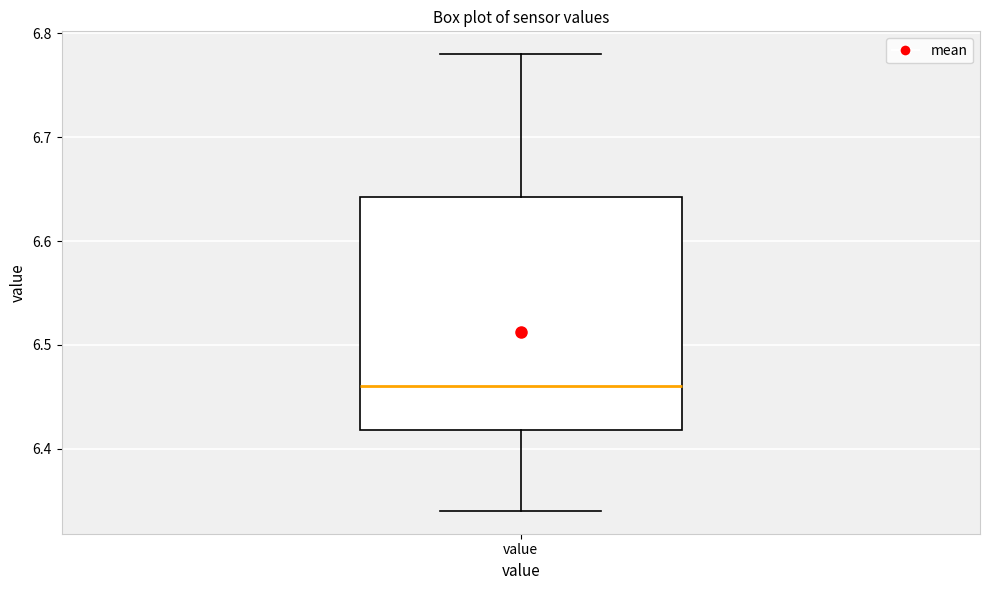

Read this box plot against the y-axis: the position of the median line, the range covered by the box, and the ends of both whiskers. The values are not printed on the chart, so give them approximately, as read against the axis.

median 6.46, box 6.42 to 6.64, whiskers 6.34 to 6.78